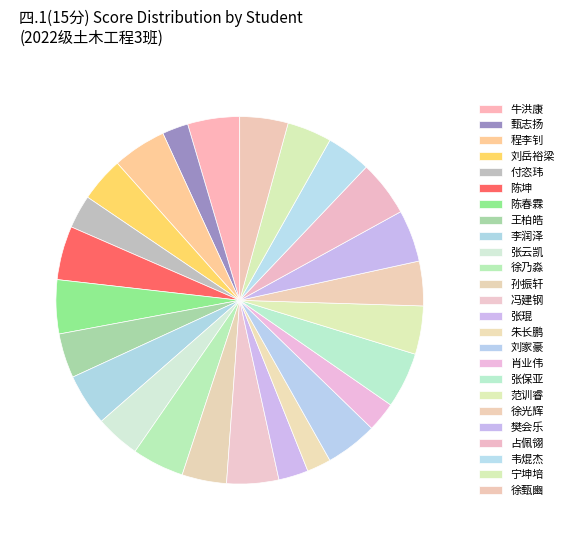

What percentage is the 肖业伟 slice, to the nearest percent?

3%